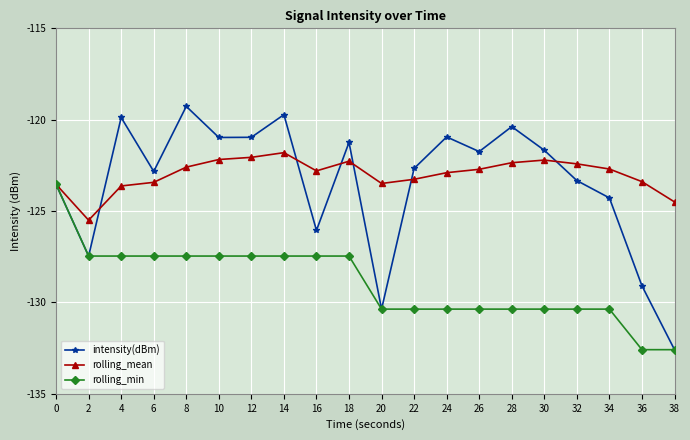

The value of rolling_mean at 28 is -122.4. True or false?

True